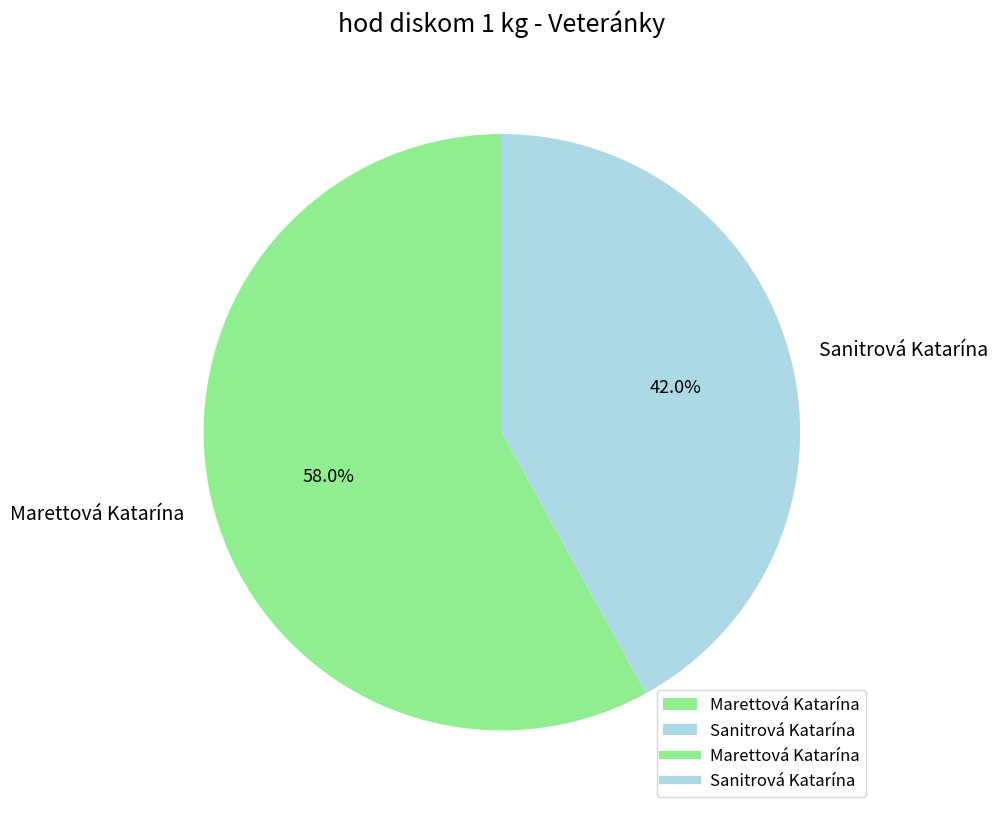

To the nearest percent, what percentage of the pie is Marettová Katarína?

58%